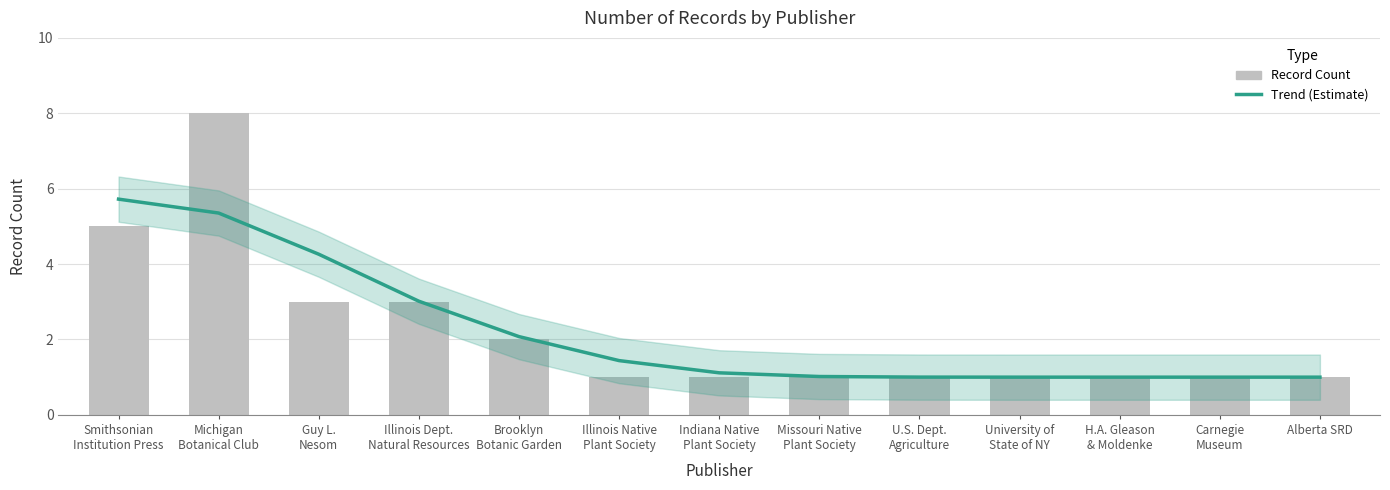

Which category has the highest value in the Trend (Estimate) series?

Smithsonian
Institution Press